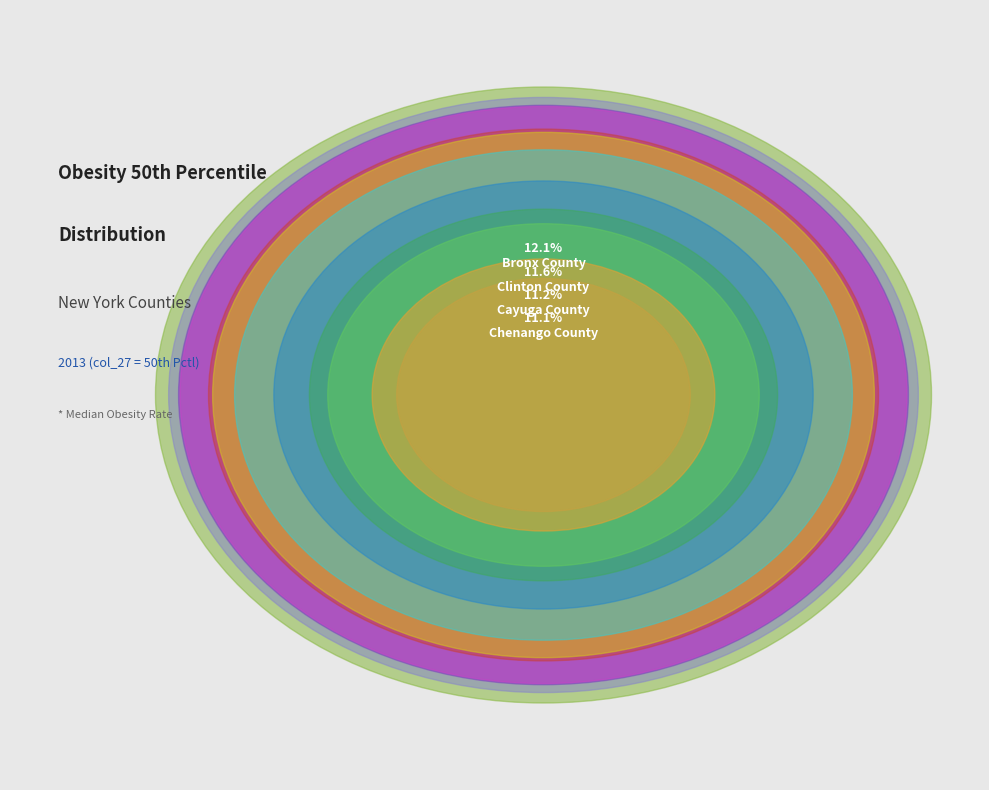

How many slices are in this pie chart?

12